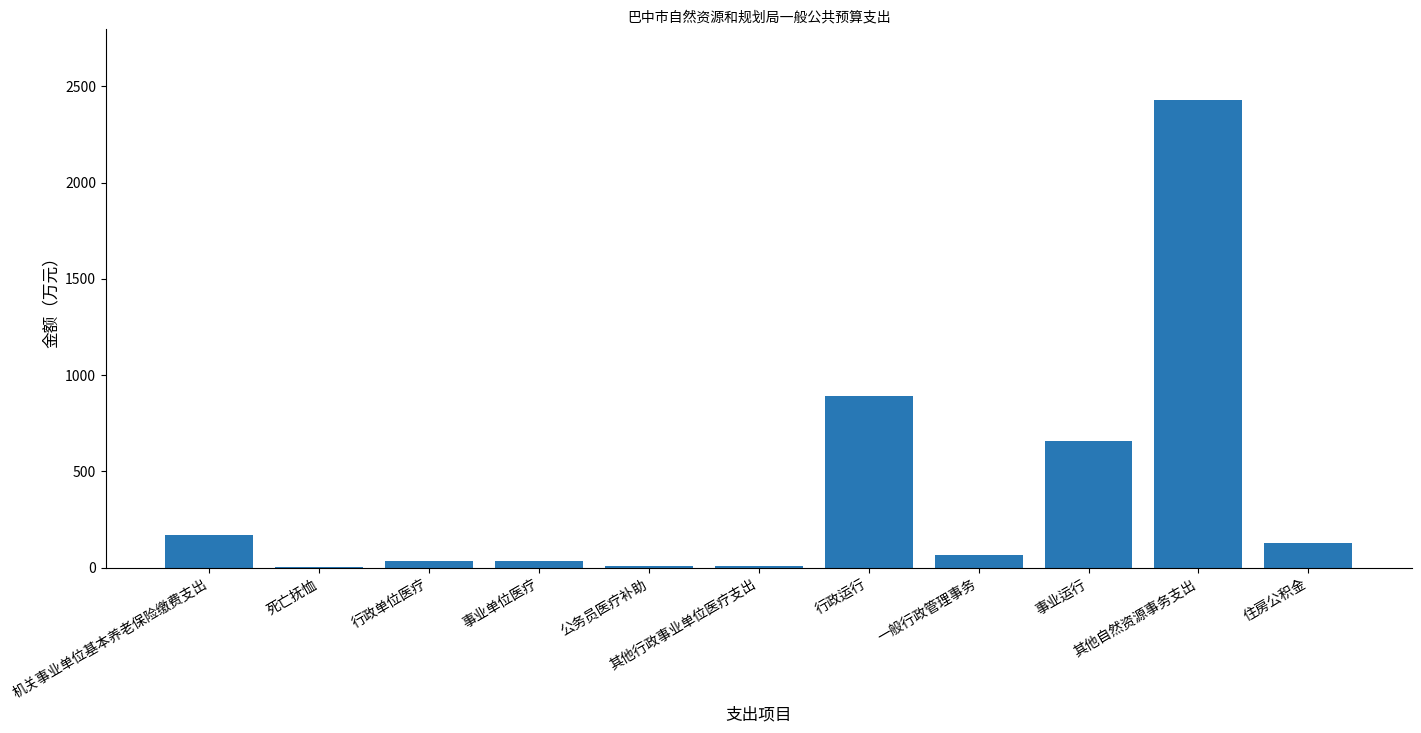

Count the number of values greater than 63.

6